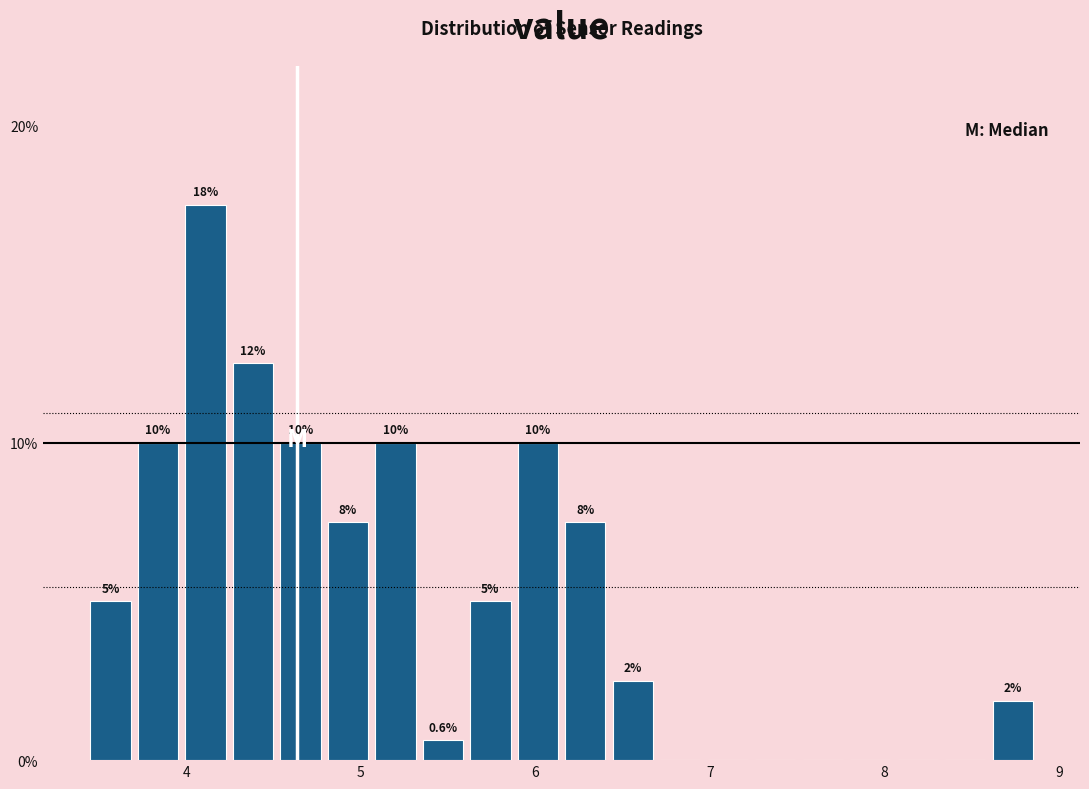

Read against the x-axis, roughly where is the centre of the tallest bar?

4.1